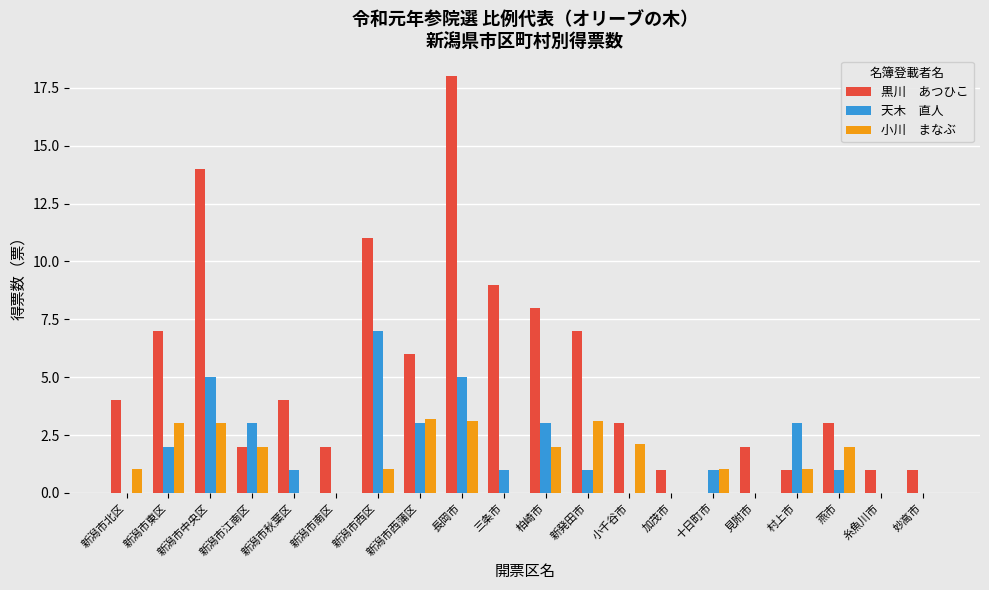

What is the total value across all series at 新発田市?

11.1